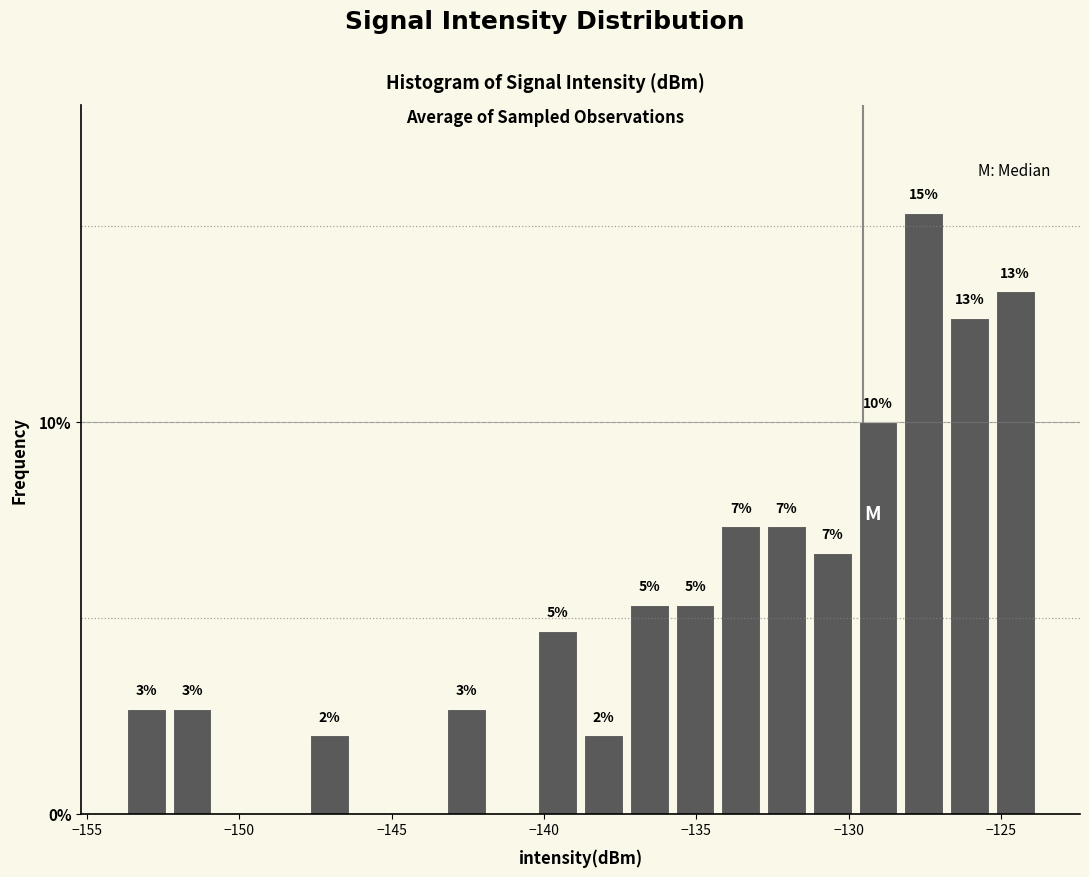

Read against the x-axis, roughly where is the centre of the tallest bar?

-127.5